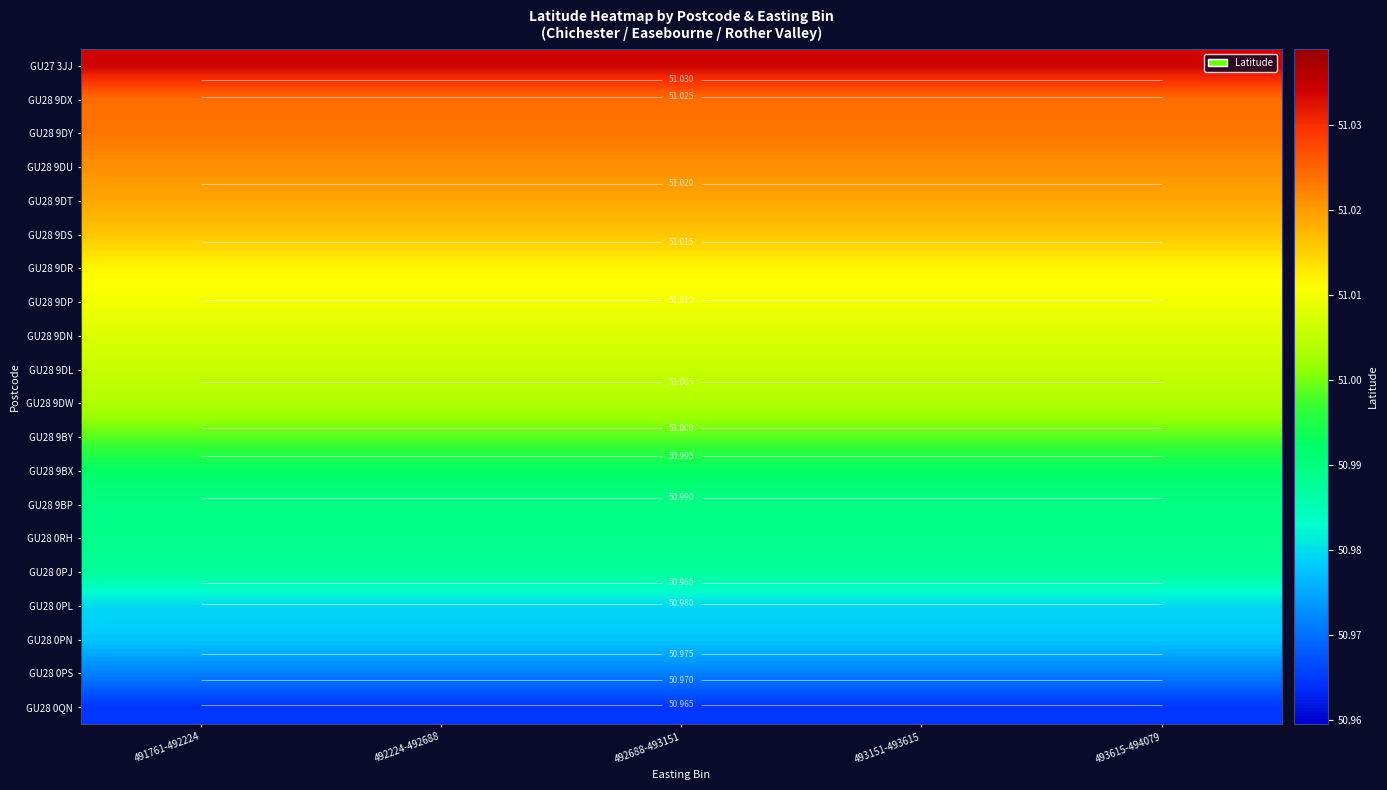

What is the difference between the highest and lowest values at 492224-492688?

0.1